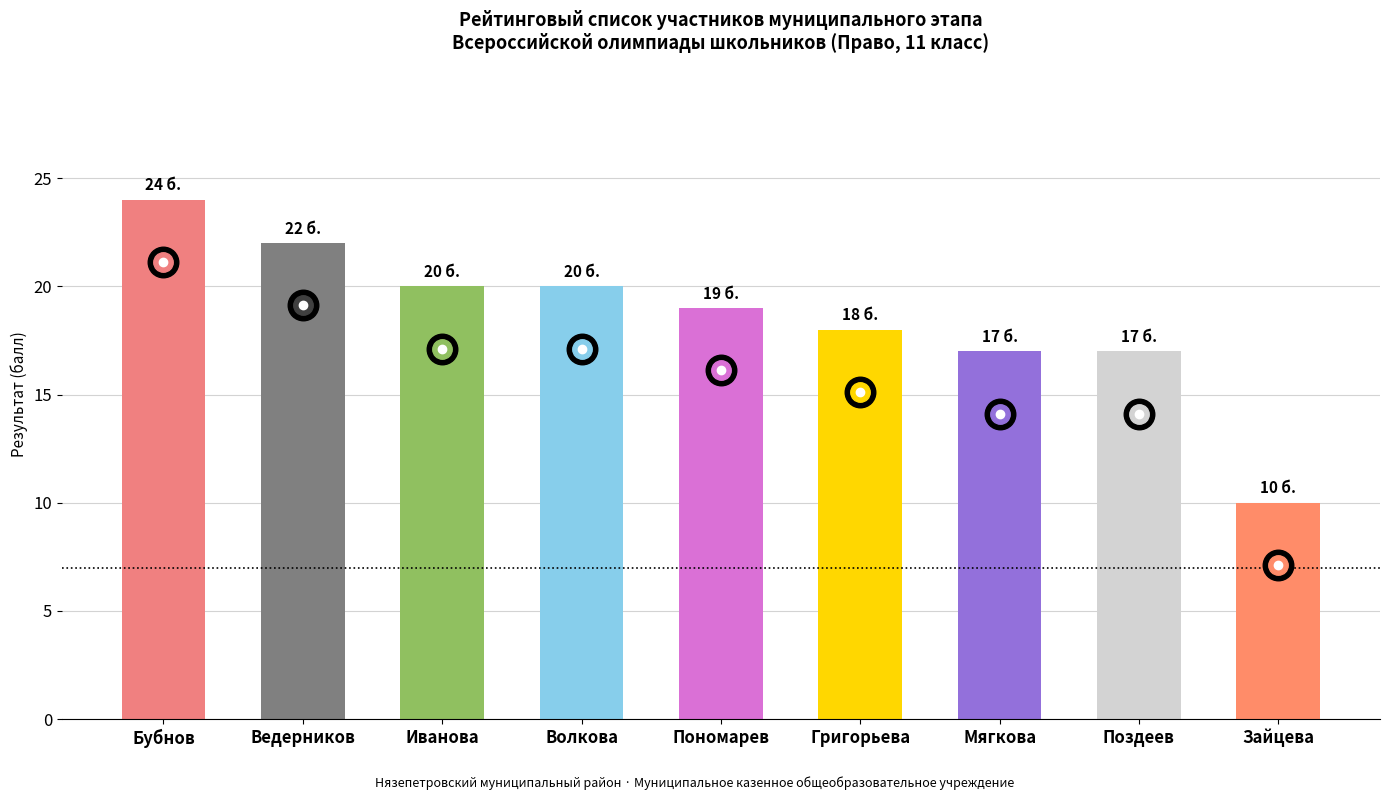

What is the ratio of the value at Волкова to the value at Иванова?

1.0